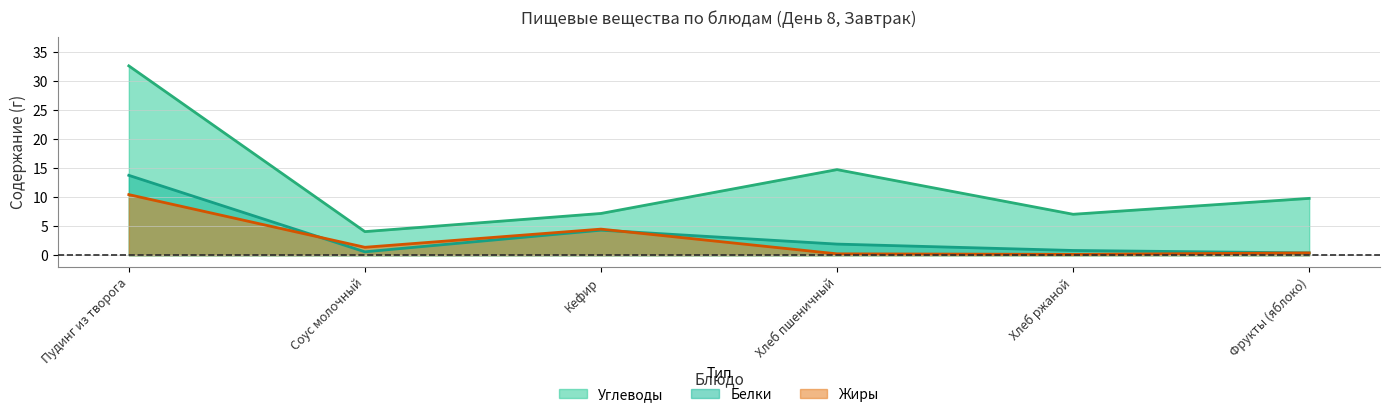

Which series has the largest range (max minus min)?

Углеводы